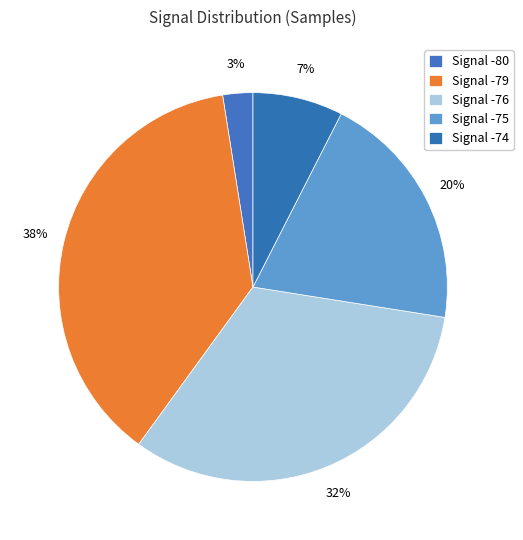

How many segments does this pie chart have?

5